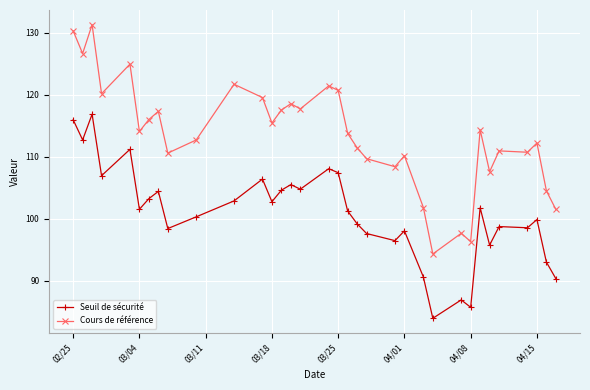

Is this an area chart (filled region under the line)?

No